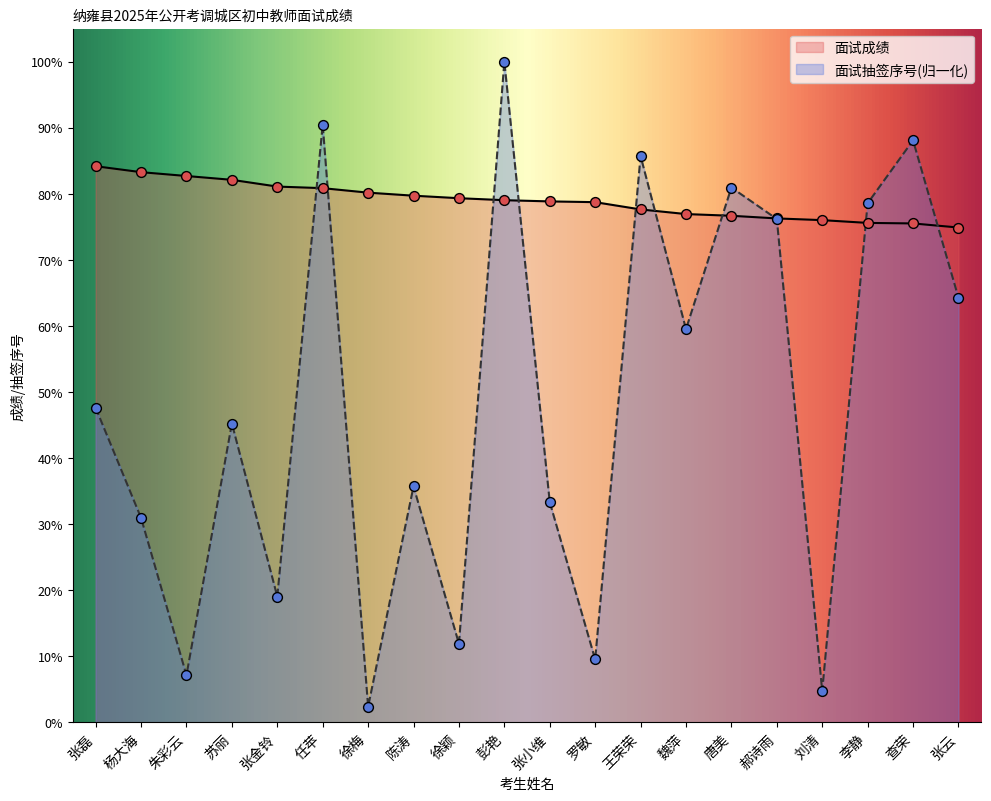

At which category is the sum across all series the highest?

彭艳